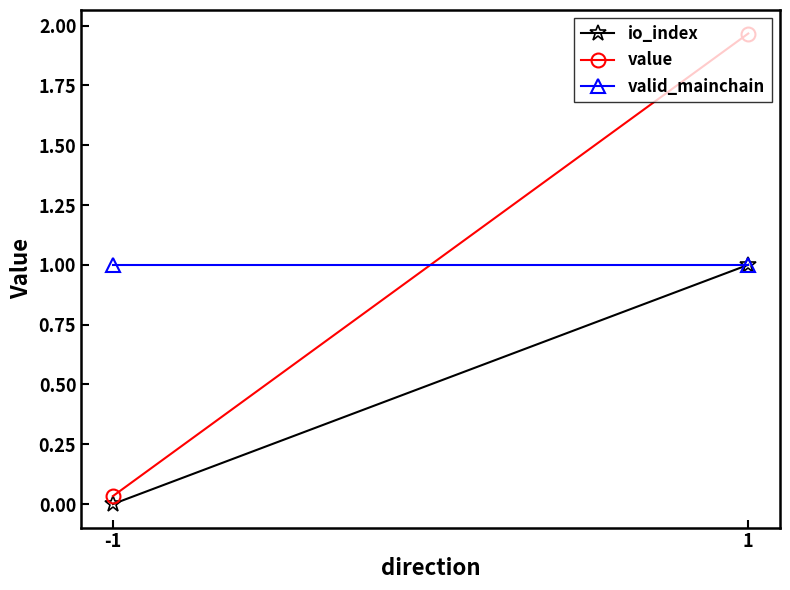

The value of value at 1 is 2.0. True or false?

True